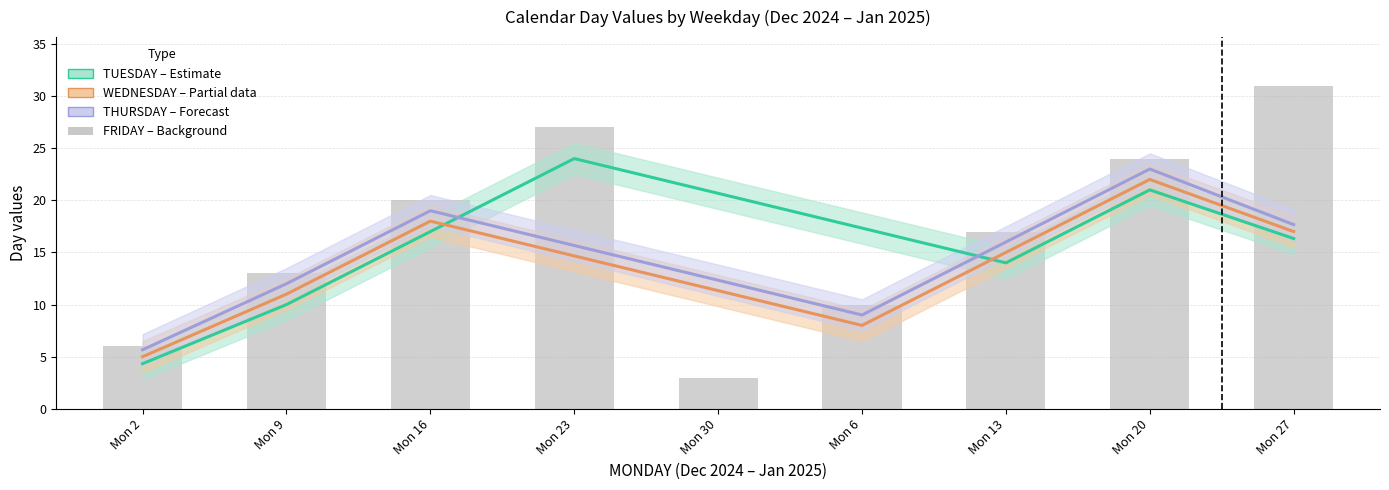

The TUESDAY (Estimate) series shows 20.7 at Mon 30. True or false?

True